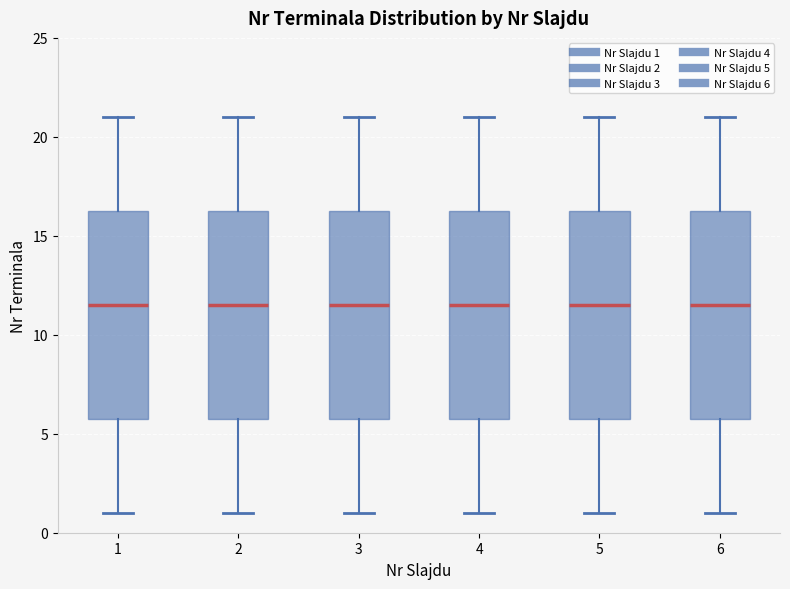

Reading left to right, read every box against the y-axis: the position of its median line, the range the box covers, and the ends of its whiskers. The values are not printed on the chart, so give them approximately, as read against the axis.

1: median 11.5, box 6.0 to 16.5, whiskers 1.0 to 21.0
2: median 11.5, box 6.0 to 16.5, whiskers 1.0 to 21.0
3: median 11.5, box 6.0 to 16.5, whiskers 1.0 to 21.0
4: median 11.5, box 6.0 to 16.5, whiskers 1.0 to 21.0
5: median 11.5, box 6.0 to 16.5, whiskers 1.0 to 21.0
6: median 11.5, box 6.0 to 16.5, whiskers 1.0 to 21.0